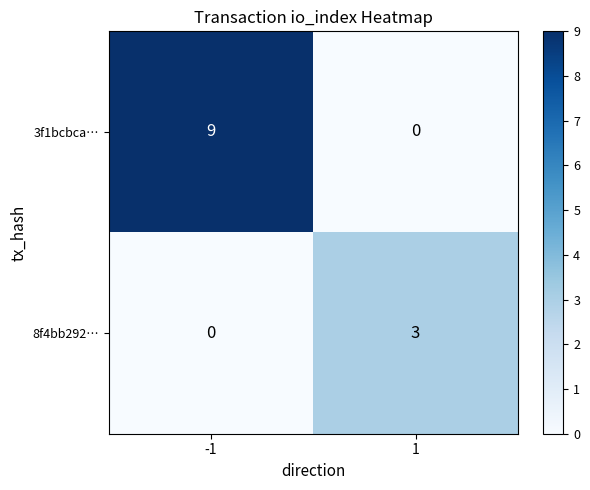

The 3f1bcbca… series shows 0 at 1. True or false?

True